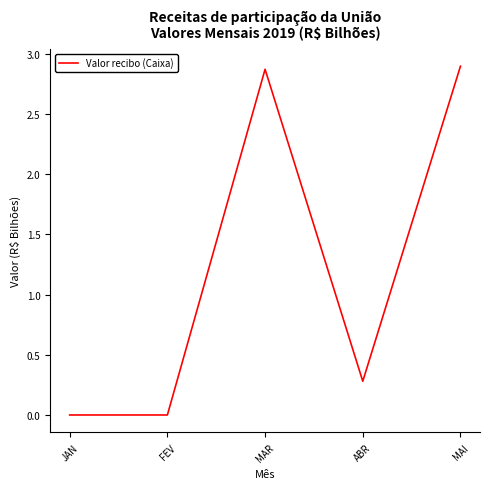

Does the chart display data point markers on the line(s)?

No